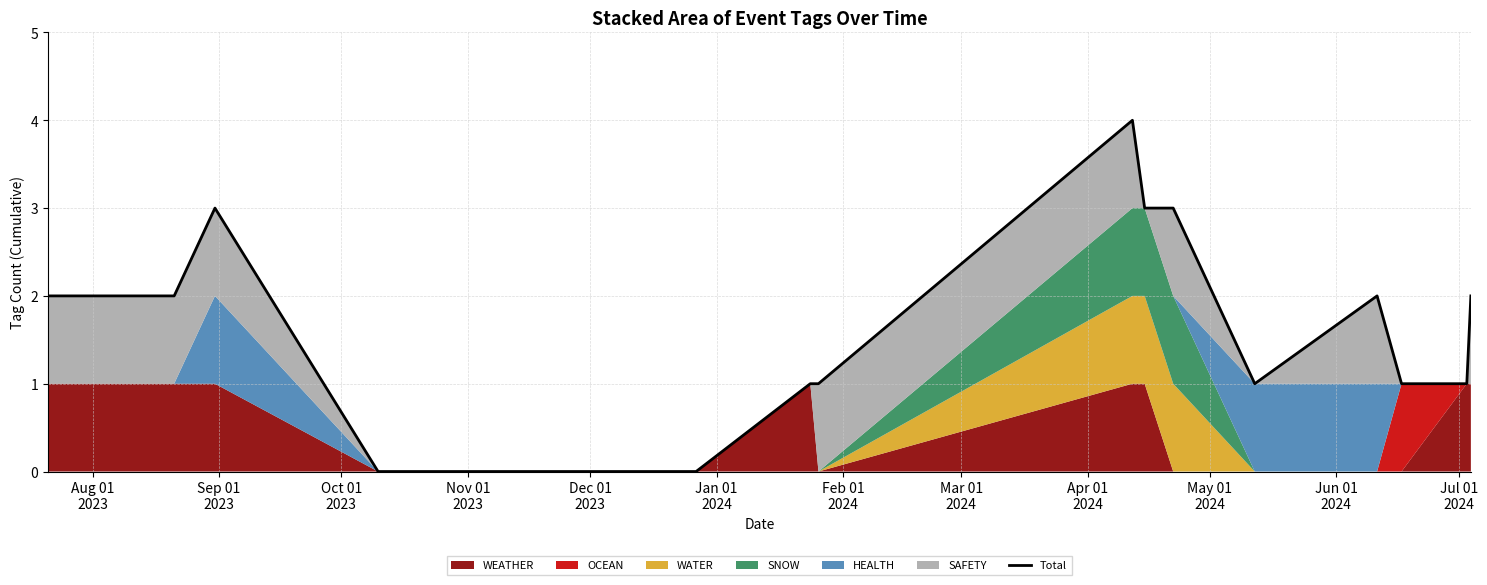

How many lines are shown in the chart?

1